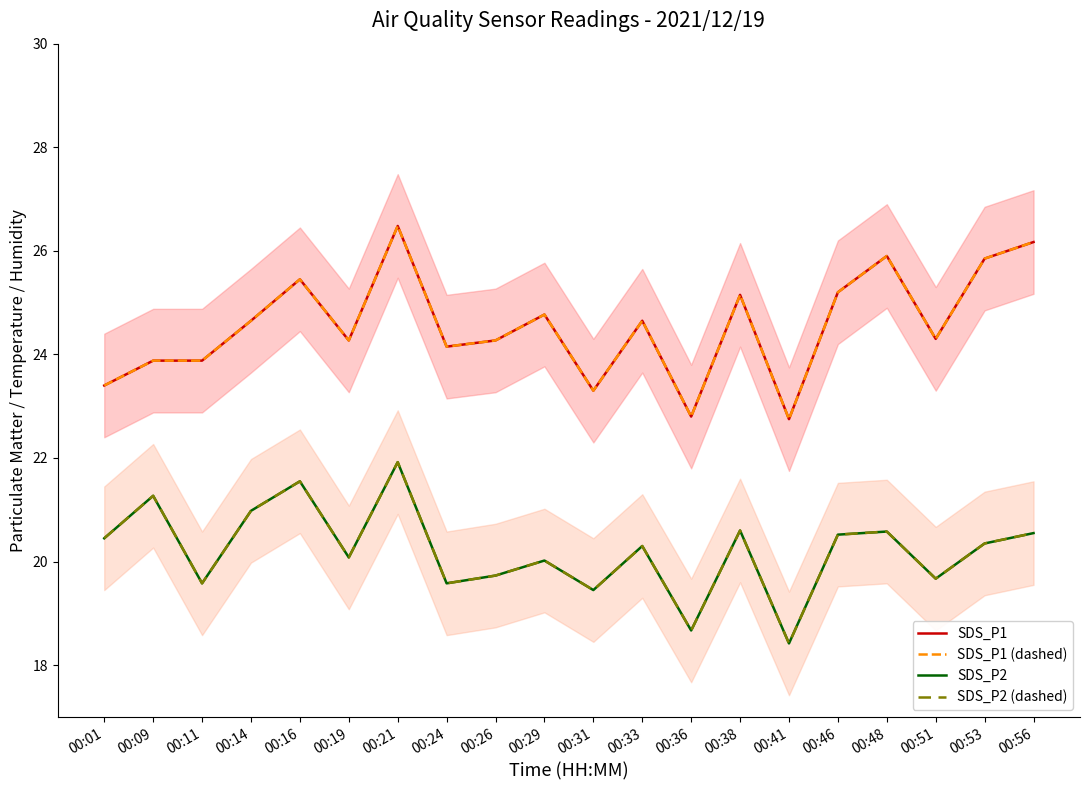

What is the difference between the highest and lowest values at 00:14?

3.7